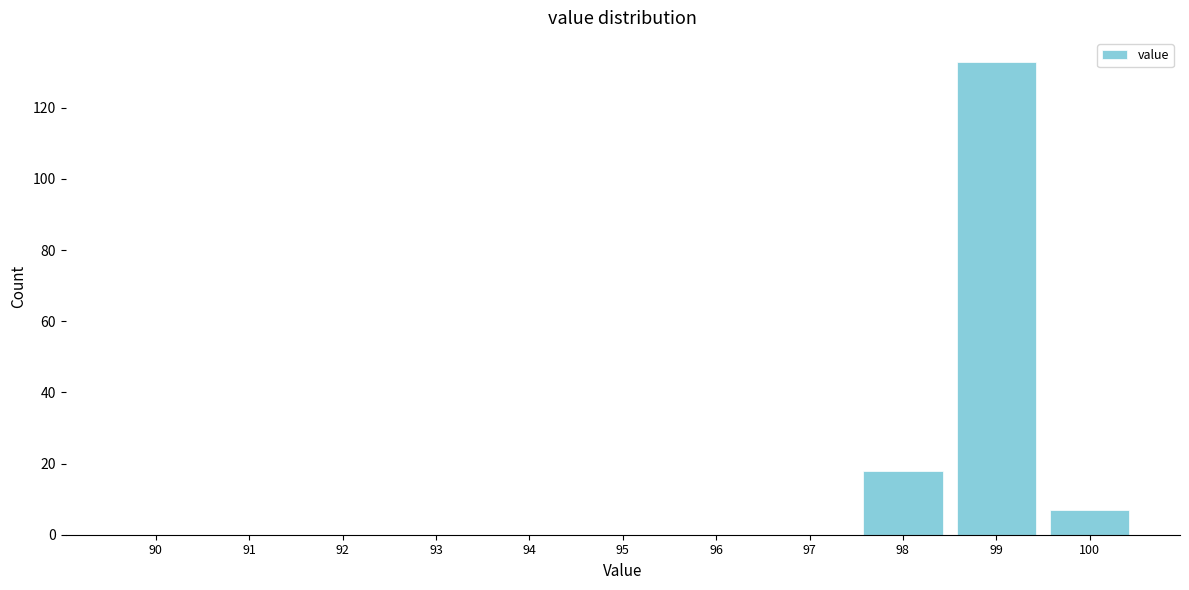

Reading right to left, extract all data points from this chart.

100=7	99=133	98=18	97=0	96=0	95=0	94=0	93=0	92=0	91=0	90=0